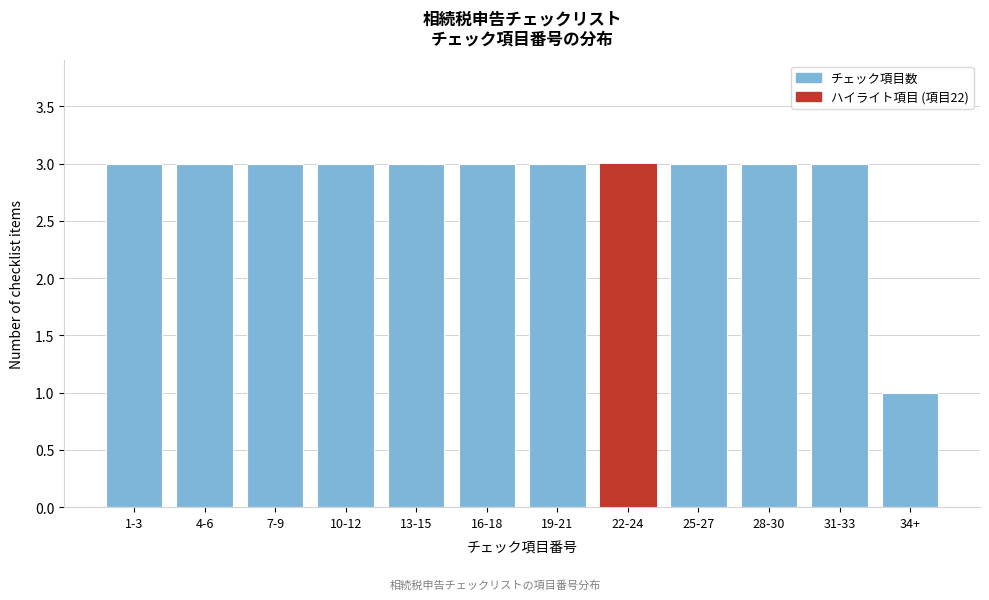

Reading left to right, transcribe all the data shown in this chart.

3	3	3	3	3	3	3	3	3	3	3	1